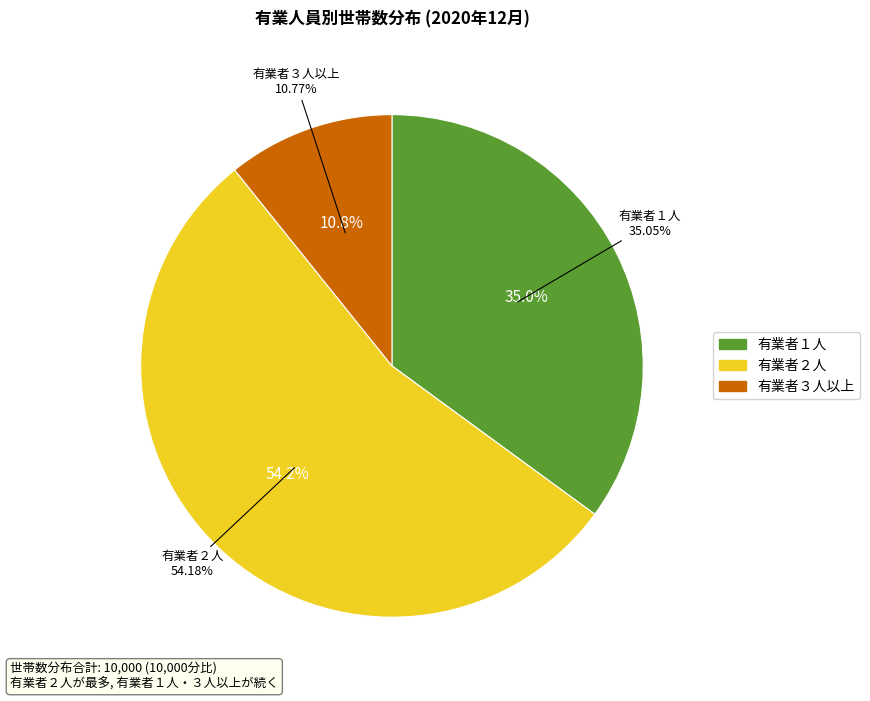

What is the smallest slice in the pie chart?

有業者３人以上